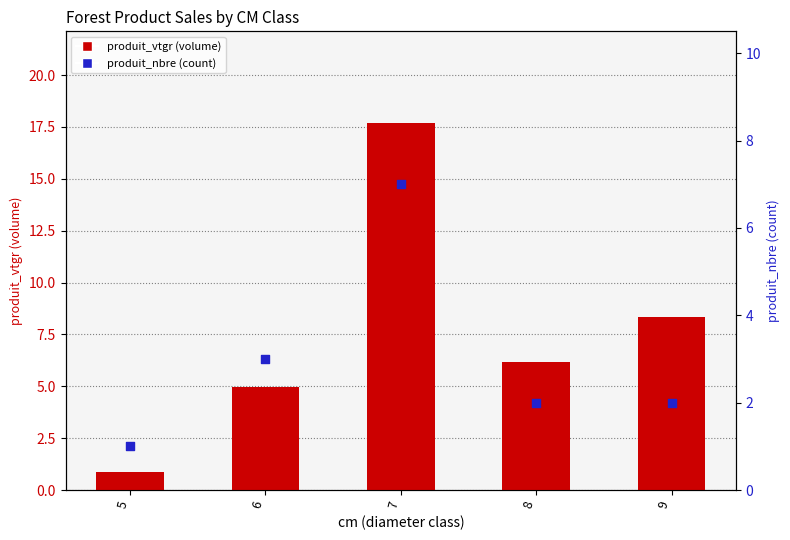

Which series reaches the maximum Y coordinate?

produit_vtgr (volume)